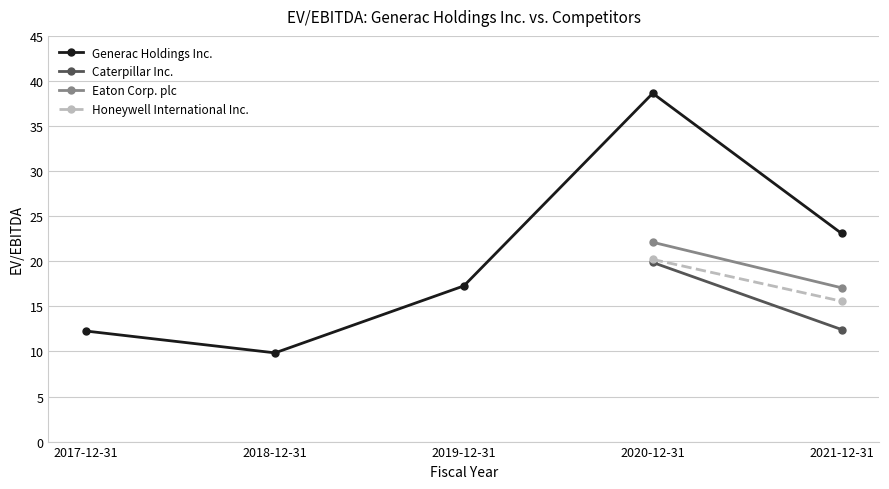

Reading left to right, what are all the values shown in this chart?

Generac Holdings Inc.: 12.3	9.8	17.3	38.6	23.1
Caterpillar Inc.: 0.0	0.0	0.0	19.9	12.4
Eaton Corp. plc: 0.0	0.0	0.0	22.1	17.1
Honeywell International Inc.: 0.0	0.0	0.0	20.2	15.6